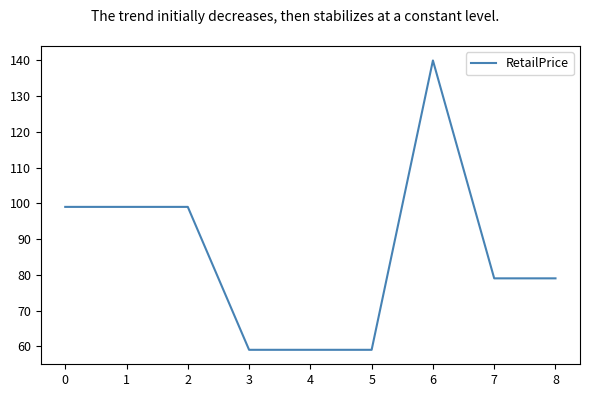

Is it true that the value at 3 is 15.3?

False